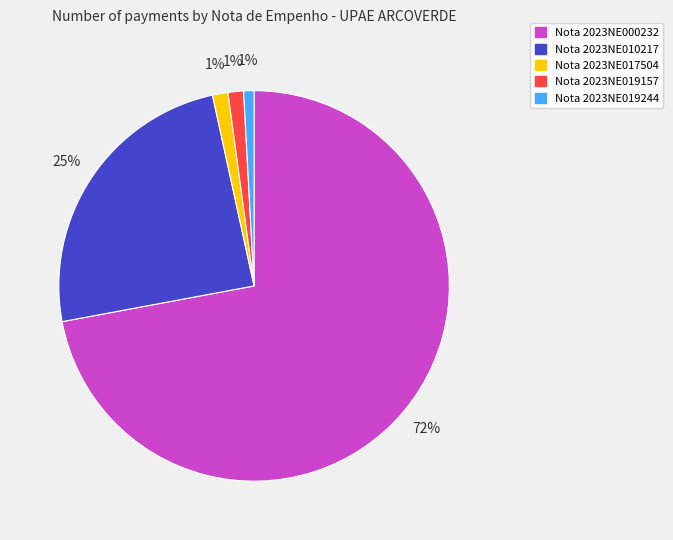

Do Nota 2023NE000232 and Nota 2023NE010217 together represent more than half of the pie?

Yes